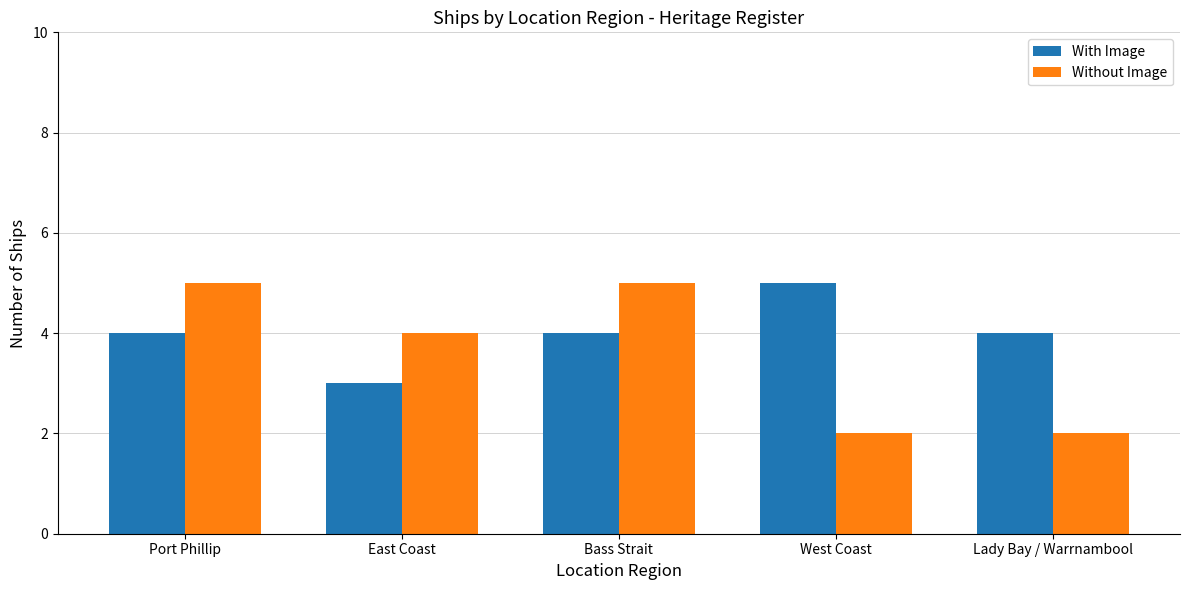

Count the number of data series in this chart.

2